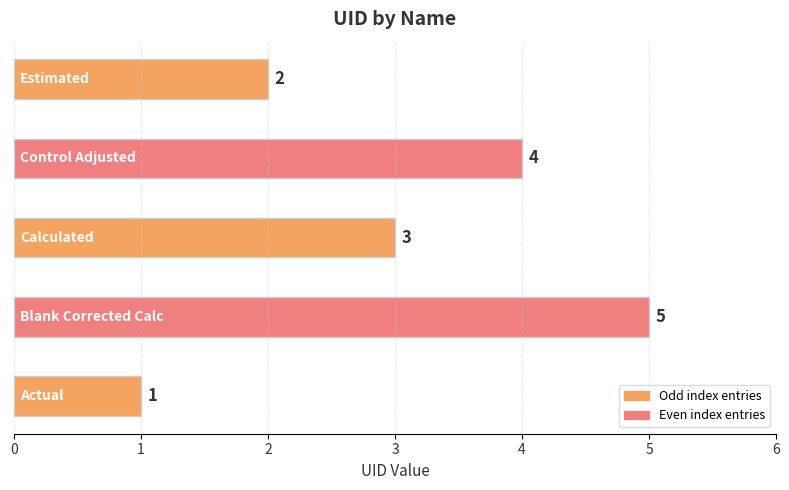

What is the greatest value displayed?

5